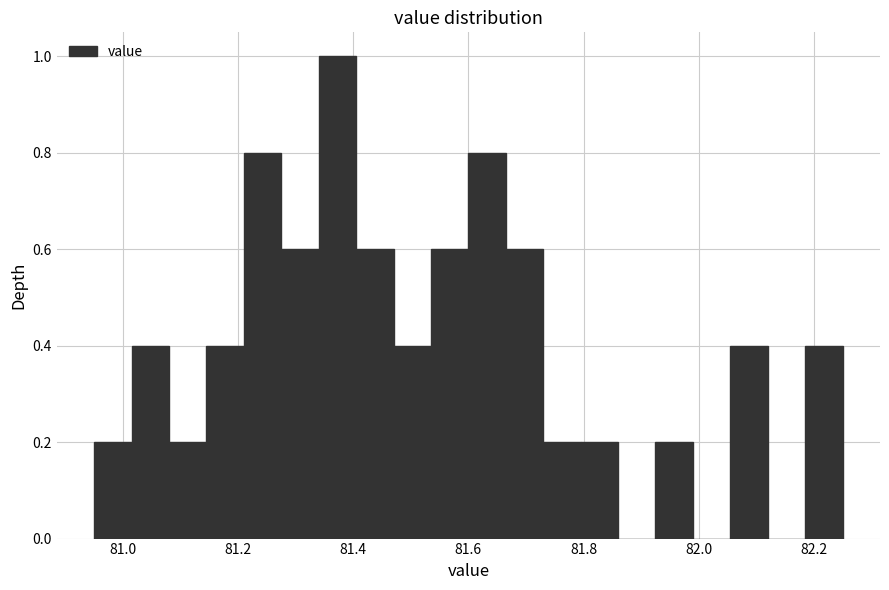

Read against the x-axis, roughly where is the centre of the tallest bar?

81.38